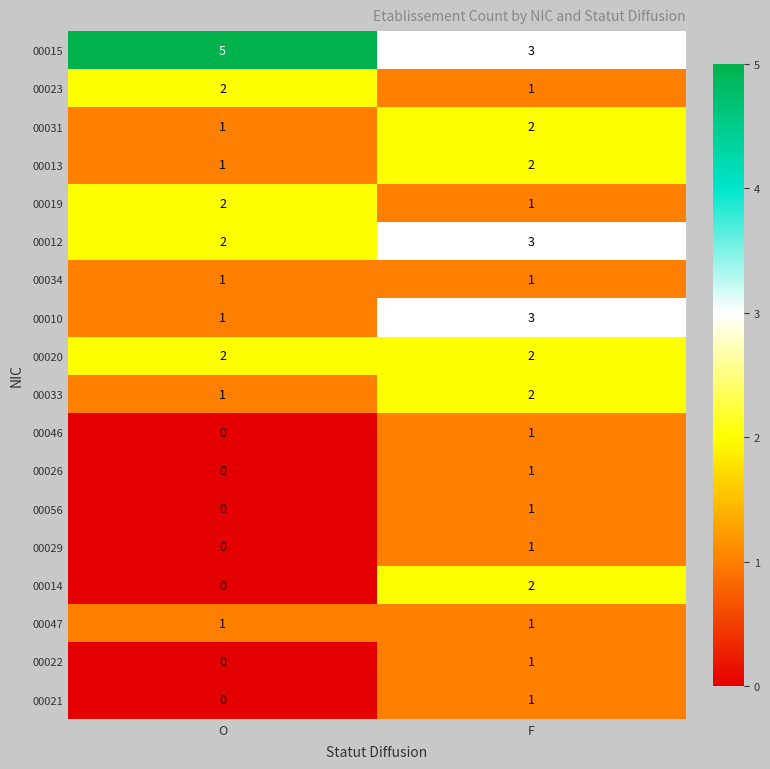

At which category does the chart reach its peak across all series?

O